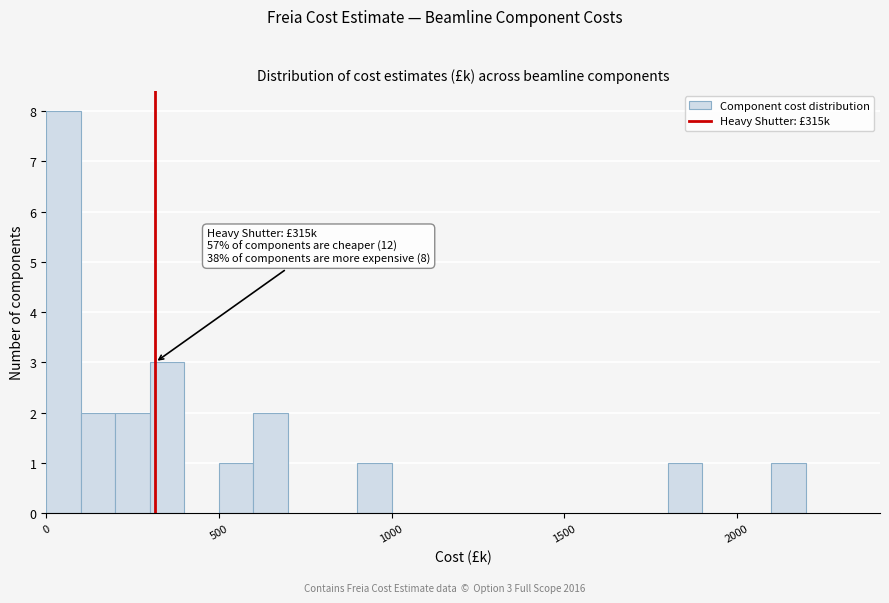

Read against the x-axis, roughly where is the centre of the tallest bar?

50